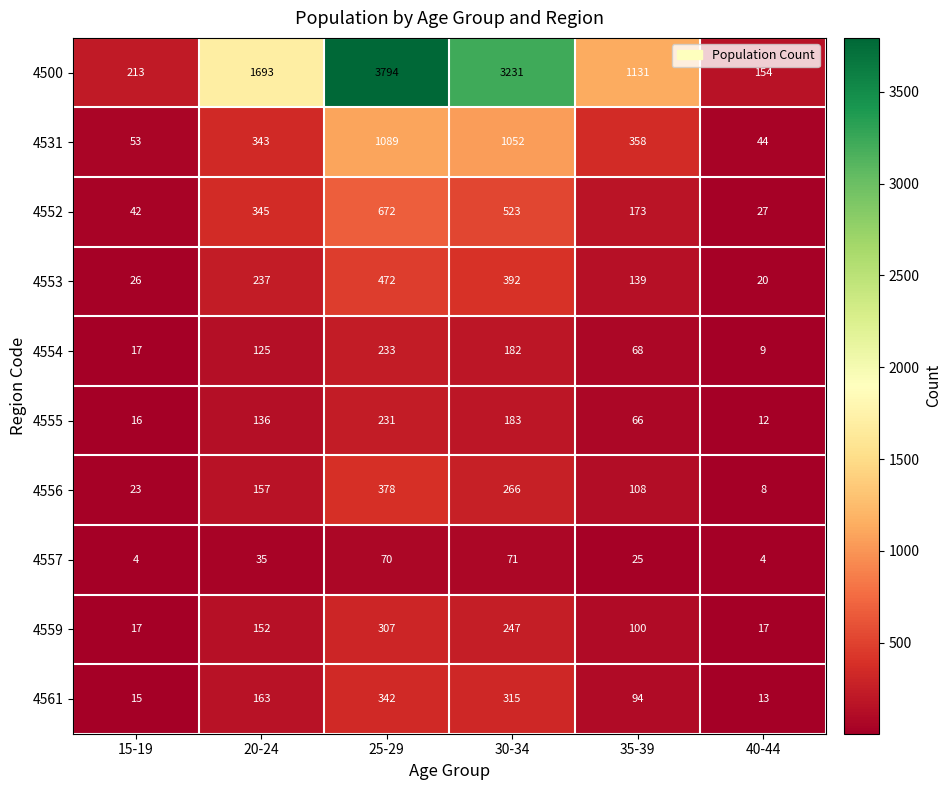

At which label is 4561 closest to 177?

20-24